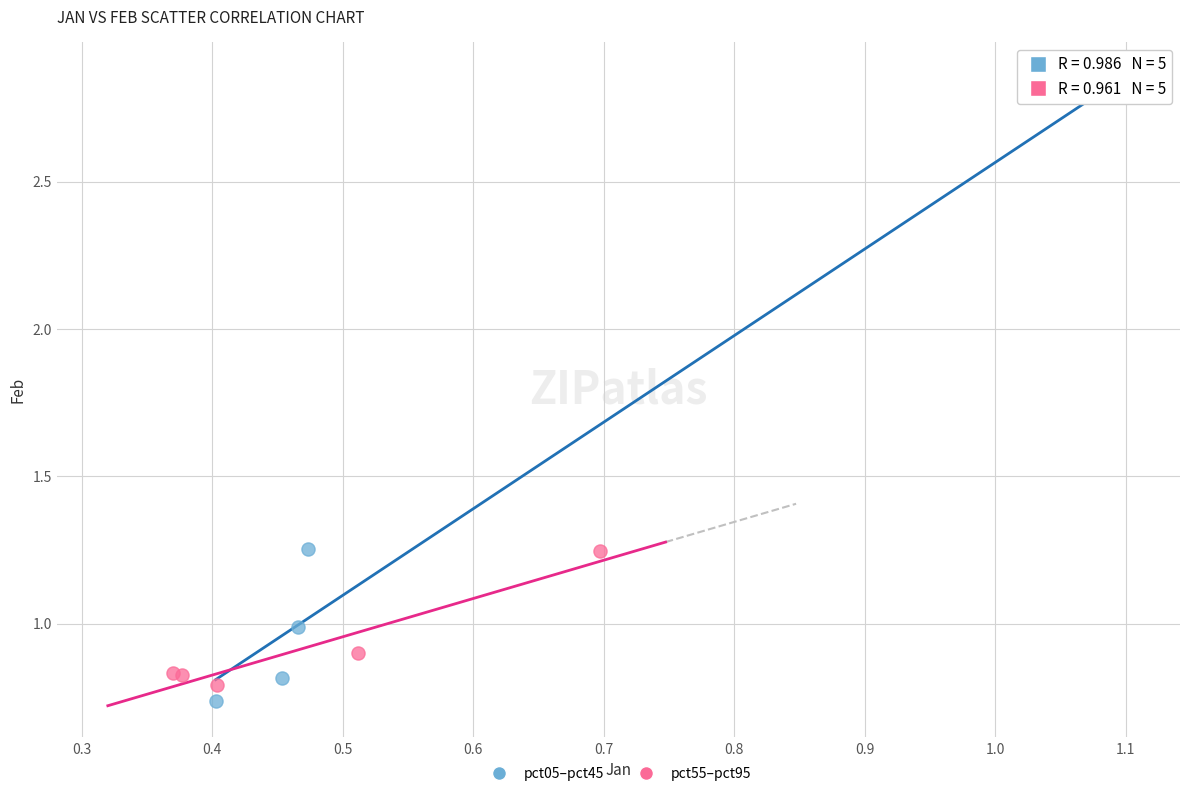

Which series contains the lowest Y value?

pct05–pct45